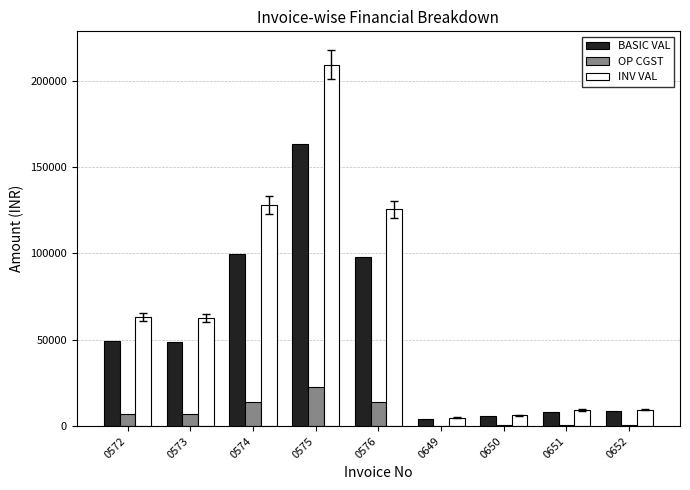

How many categories are shown in the chart?

9